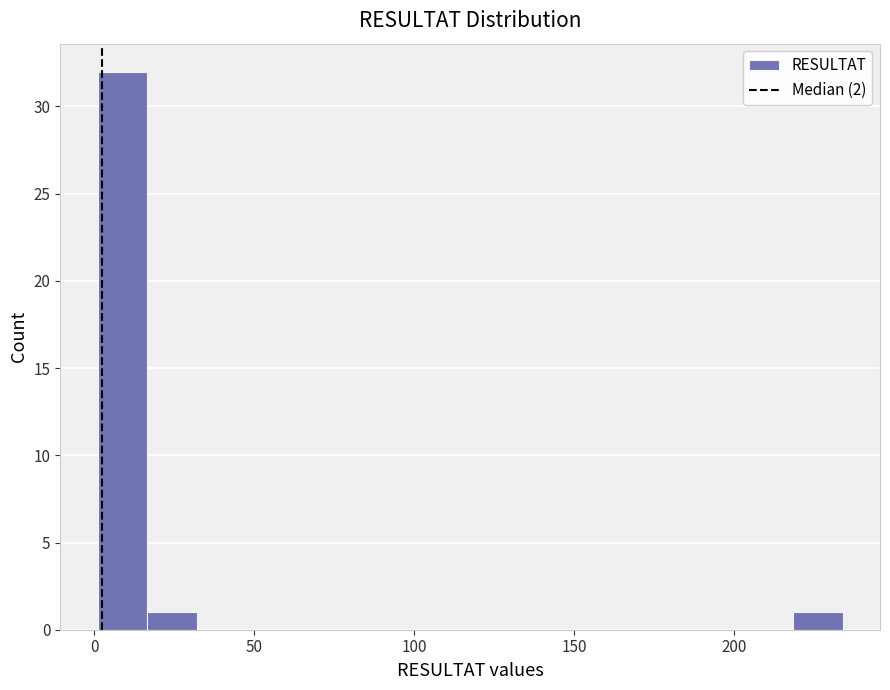

Around what value on the x-axis is the tallest bar? Give the approximate position of its centre, as read against the axis.

10